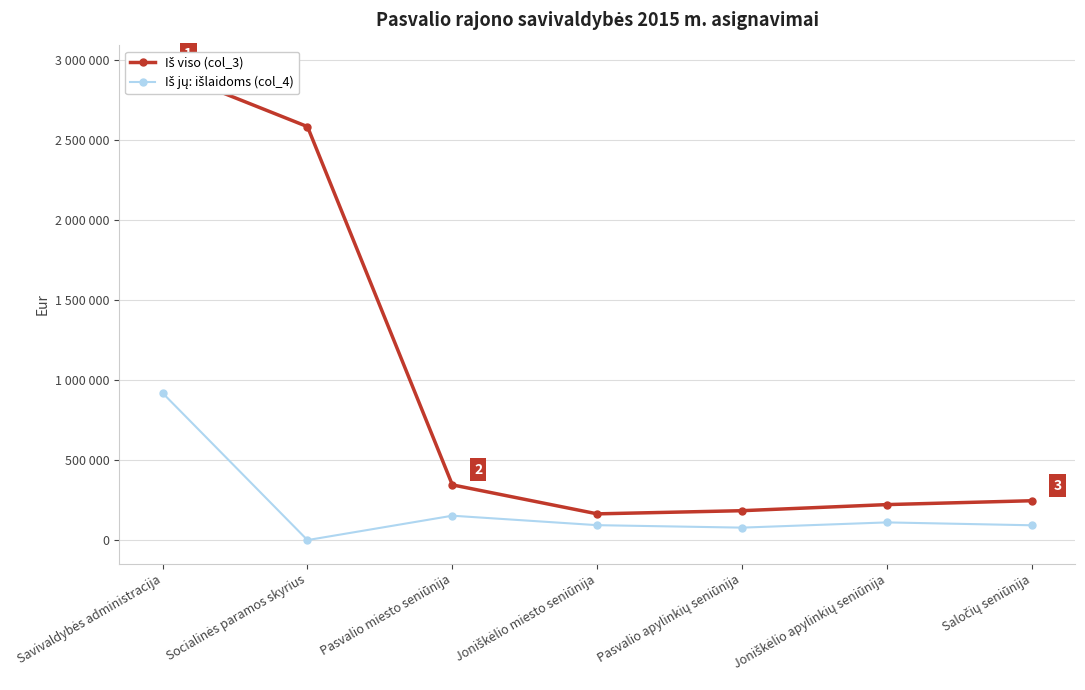

Reading left to right, list all the values displayed in this chart.

Iš viso (col_3): Savivaldybės administracija=2945596	Socialinės paramos skyrius=2584748	Pasvalio miesto seniūnija=345277	Joniškėlio miesto seniūnija=164016	Pasvalio apylinkių seniūnija=183827	Joniškėlio apylinkių seniūnija=221934	Saločių seniūnija=246106
Iš jų: išlaidoms (col_4): Savivaldybės administracija=919362	Socialinės paramos skyrius=0	Pasvalio miesto seniūnija=152471	Joniškėlio miesto seniūnija=93265	Pasvalio apylinkių seniūnija=77923	Joniškėlio apylinkių seniūnija=110626	Saločių seniūnija=92608